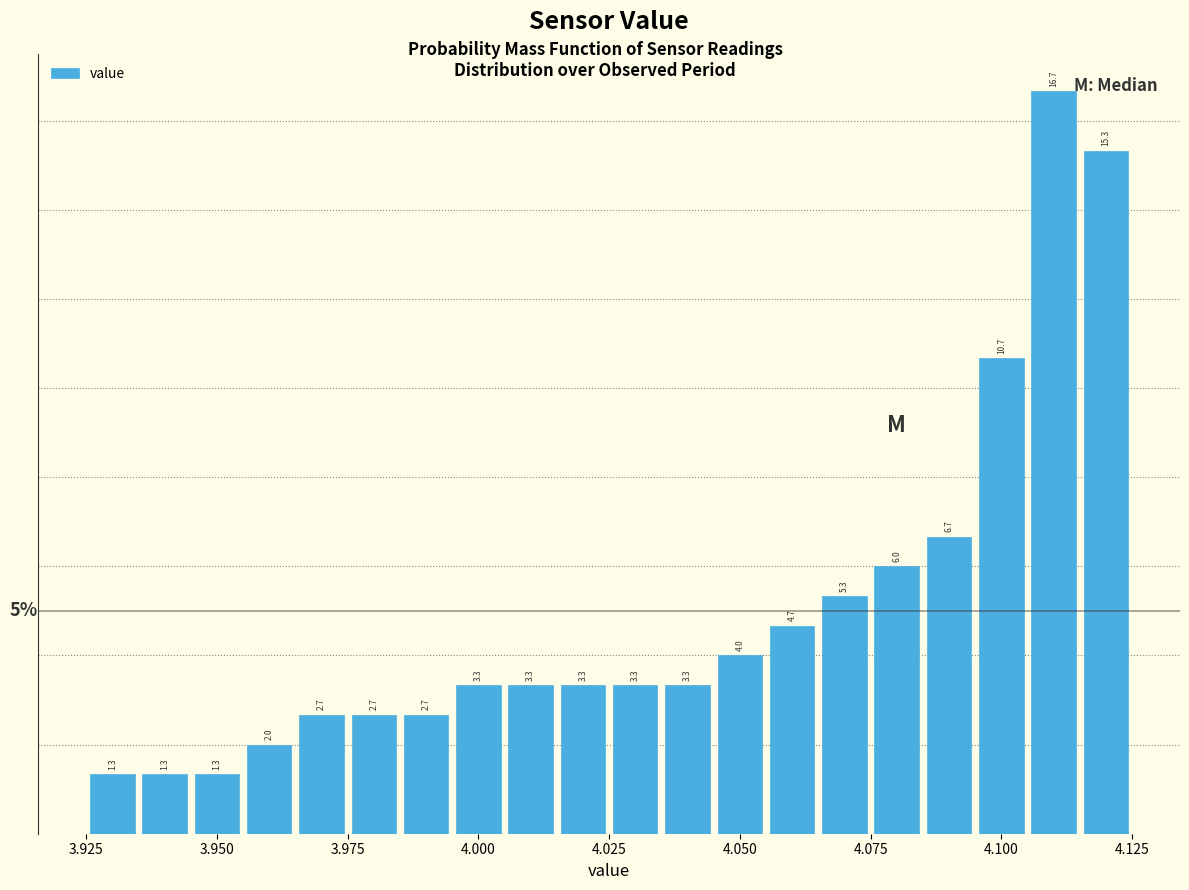

Around what value on the x-axis is the tallest bar? Give the approximate position of its centre, as read against the axis.

4.110